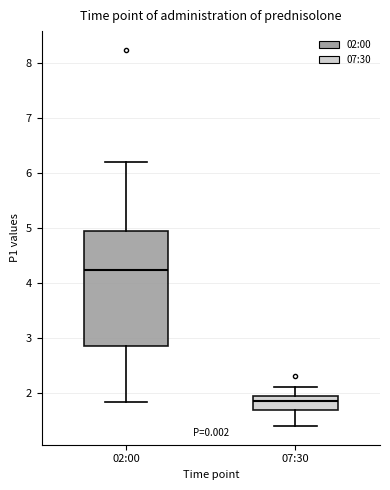

Where does the upper whisker of the box for 07:30 end on the y-axis? The values are not printed on the chart, so give them approximately, as read against the axis.

2.1